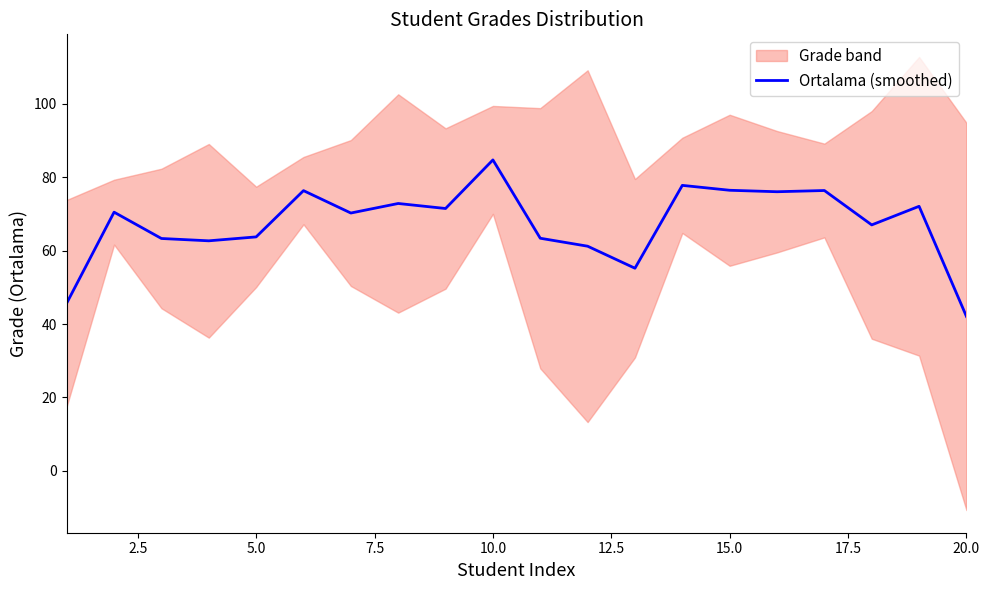

Reading left to right, what are all the values shown in this chart?

45.7	70.5	63.3	62.7	63.7	76.3	70.2	72.8	71.5	84.7	63.4	61.2	55.2	77.8	76.4	76.0	76.4	67.0	72.1	42.1